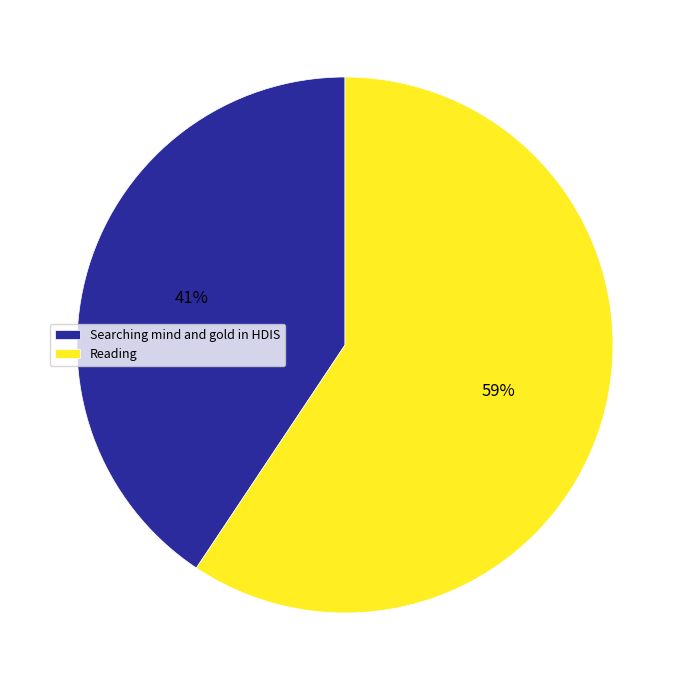

Which category has the smallest portion of the pie?

Searching mind and gold in HDIS